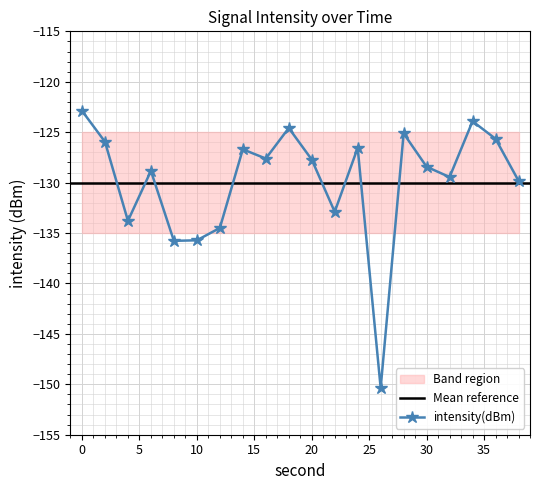

What is the maximum value shown in the chart?

-122.9